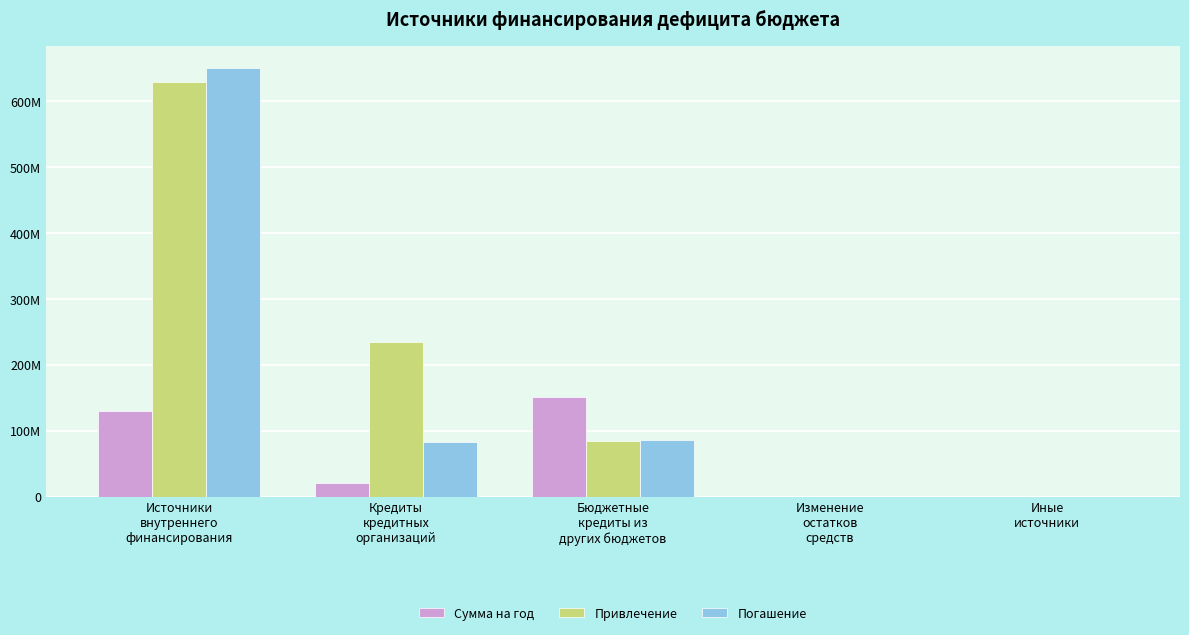

What are all the series names shown in the legend?

Сумма на год, Привлечение, Погашение